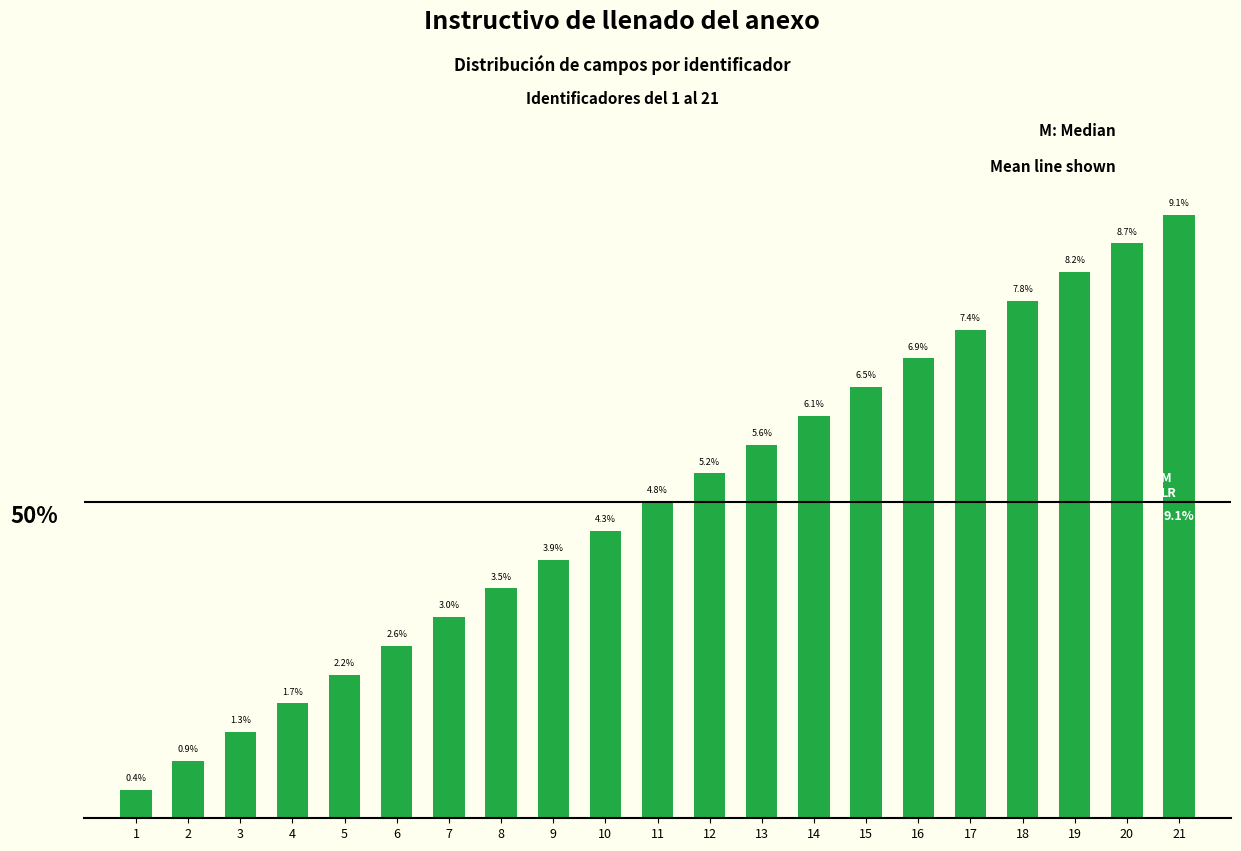

List the labels in order of value, smallest first.

1, 2, 3, 4, 5, 6, 7, 8, 9, 10, 11, 12, 13, 14, 15, 16, 17, 18, 19, 20, 21